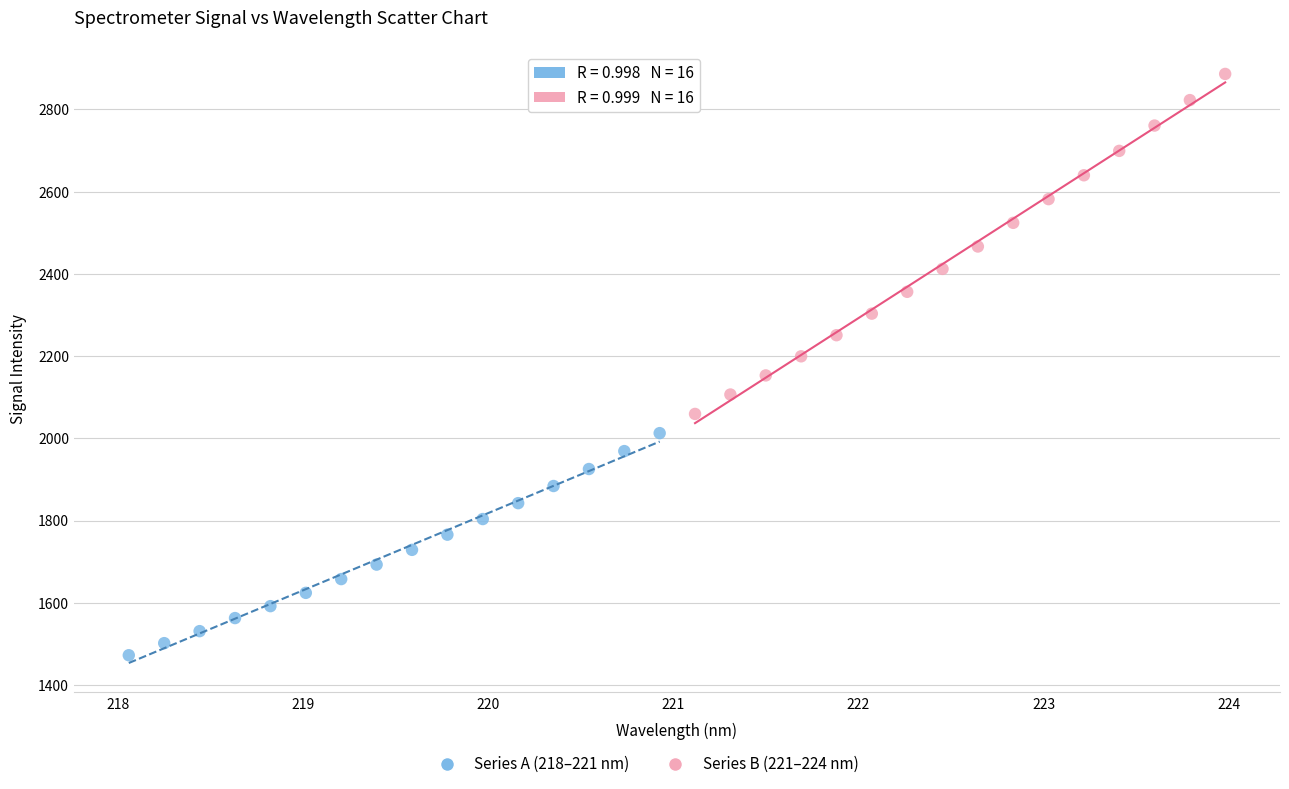

Which series has the largest Y range (max minus min)?

Series B (221–224 nm)